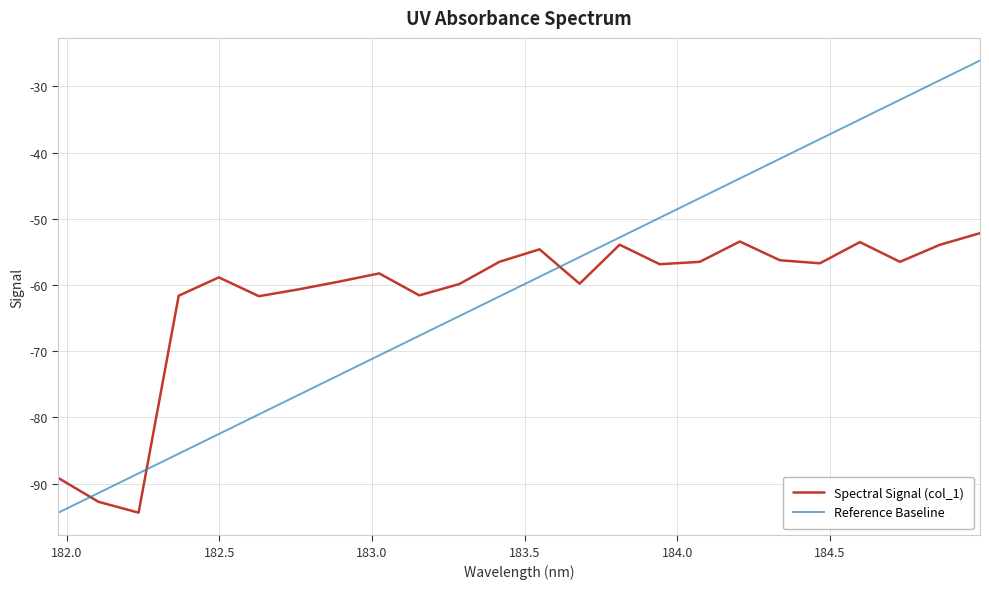

How many values in the Reference Baseline series are below -58?

13